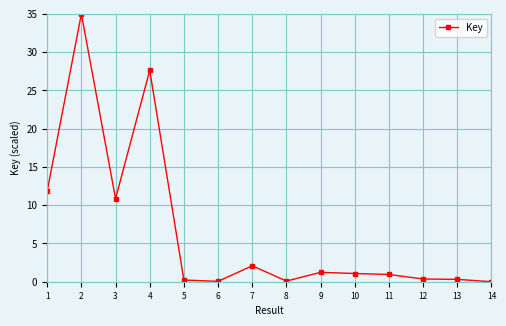

At which category does the data reach its first local valley?

3